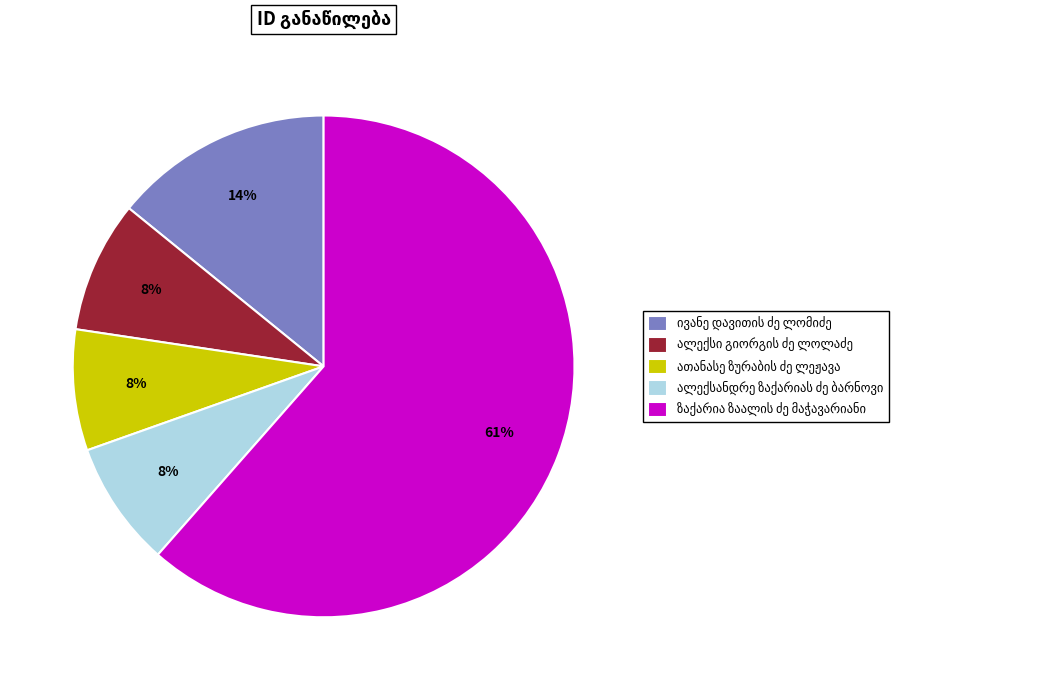

Count the number of slices in the pie.

5